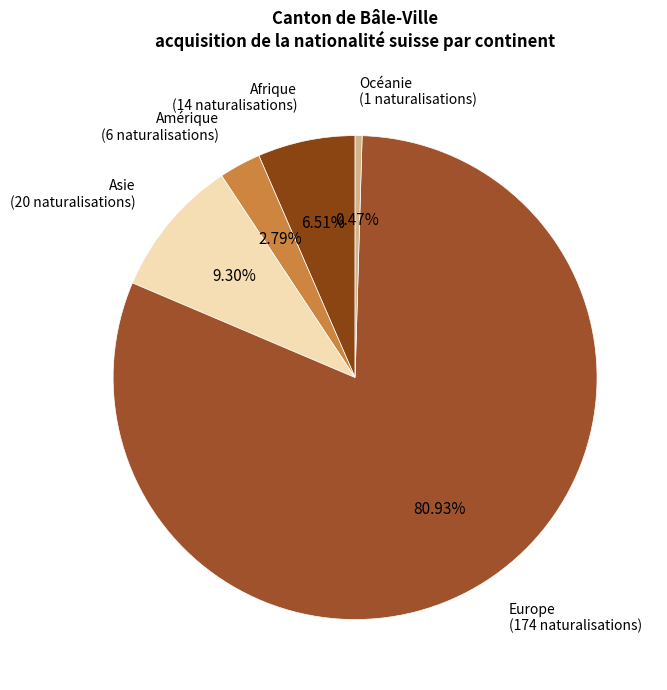

How many segments does this pie chart have?

5